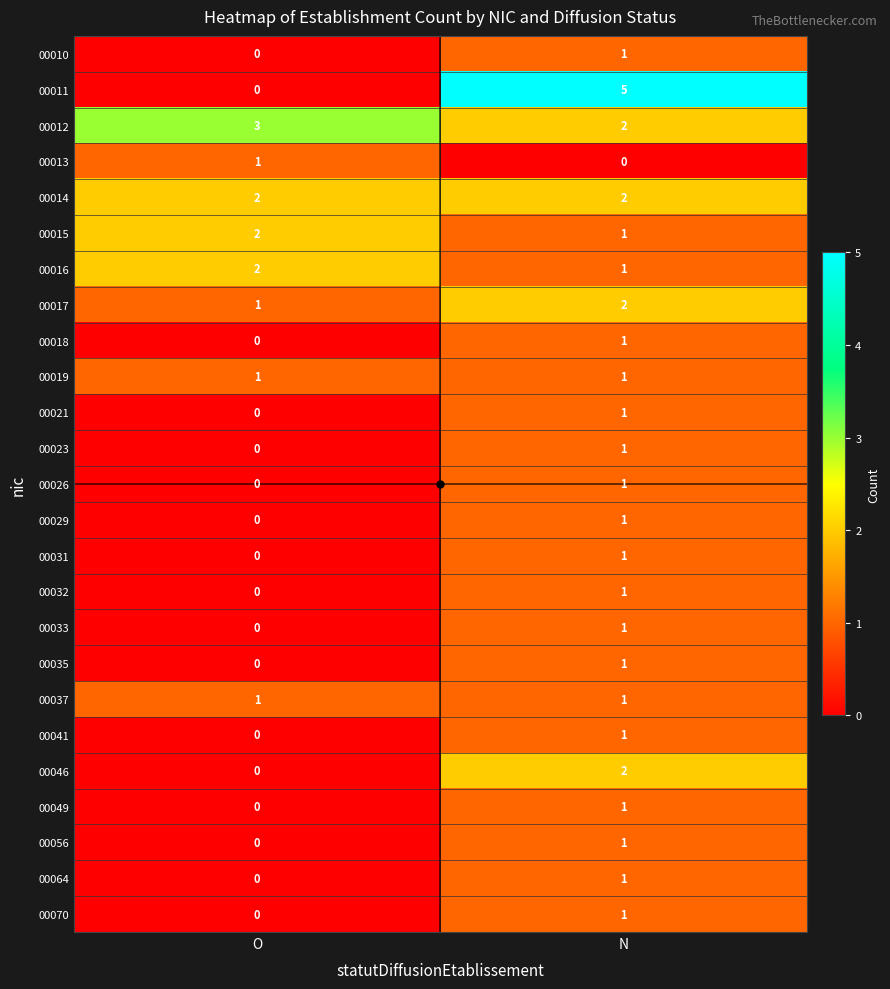

Where is 00021 nearest to the value 0?

O